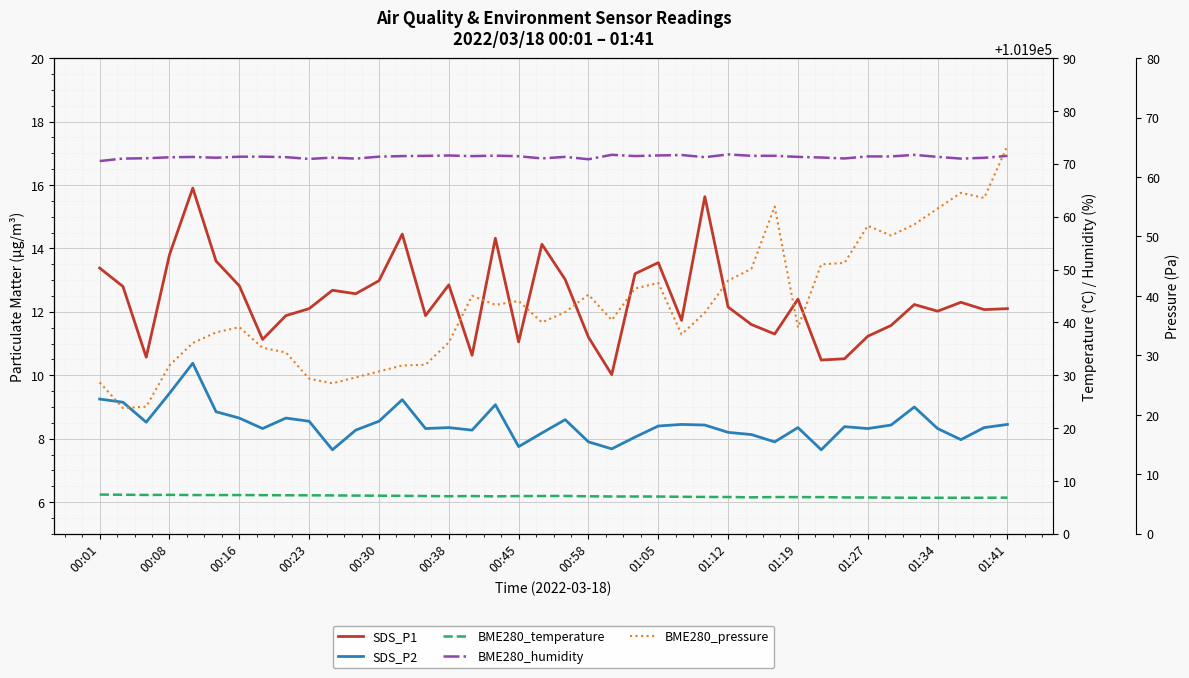

True or false: BME280_pressure and SDS_P1 cross at least once.

False